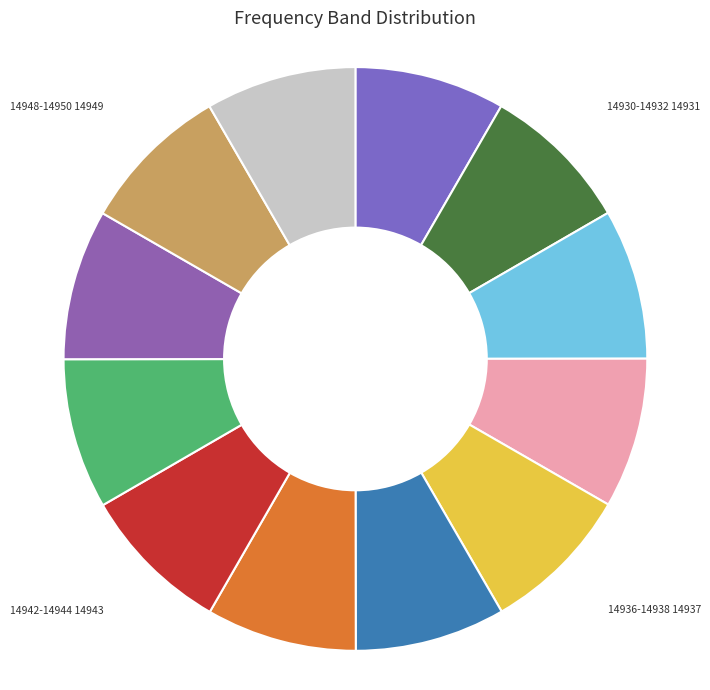

What is the ratio of the value at 14928-14930 to the value at 14940-14942?

1.0